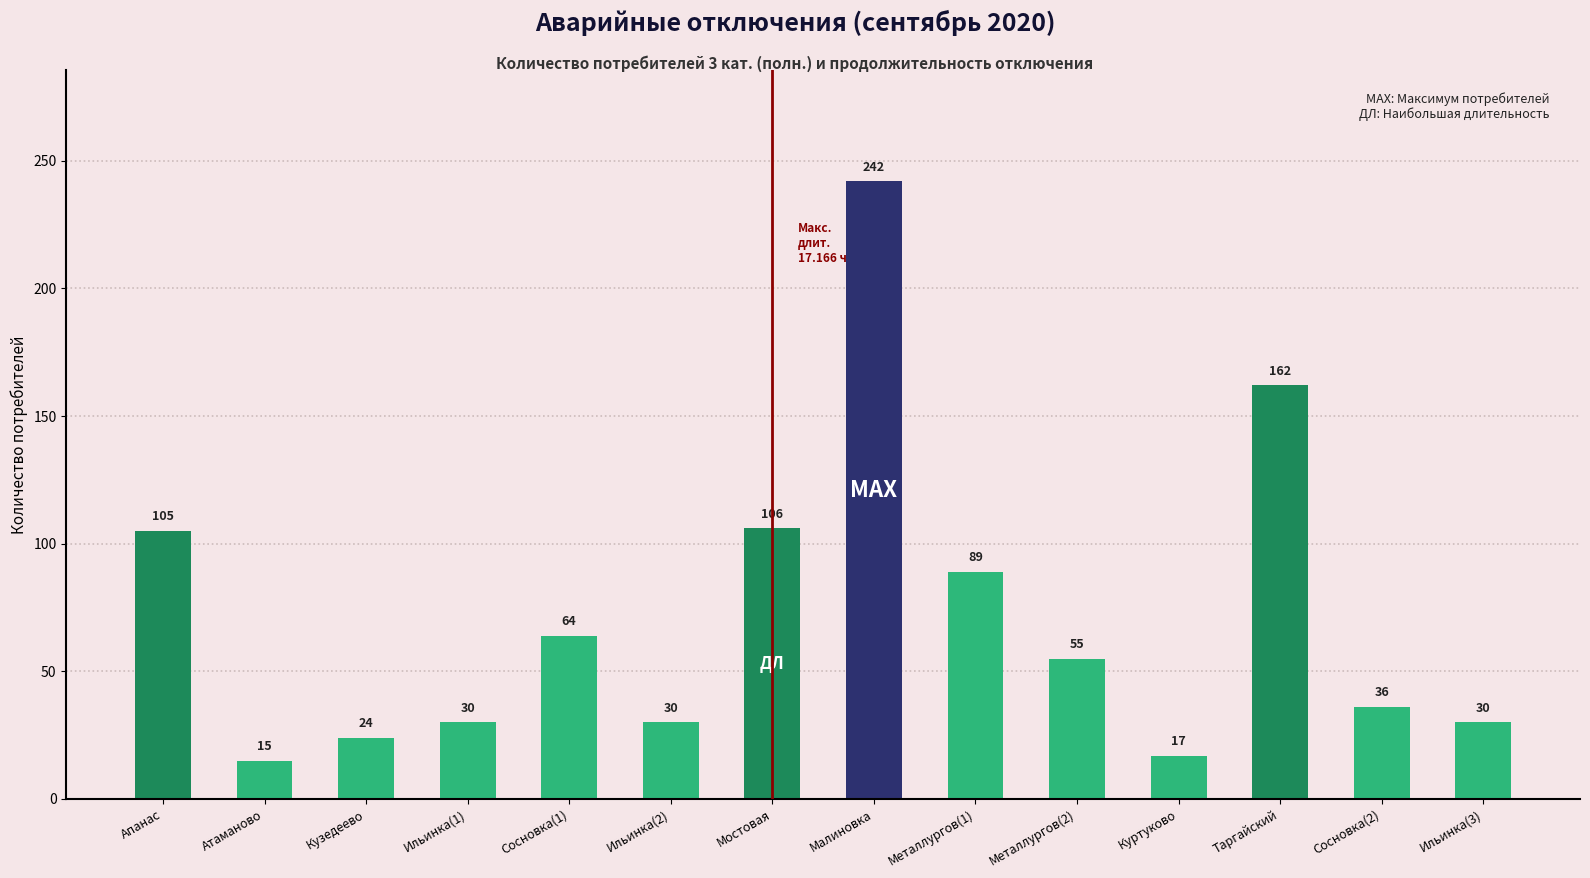

What is the change in value from Кузедеево to Металлургов(2)?

+31